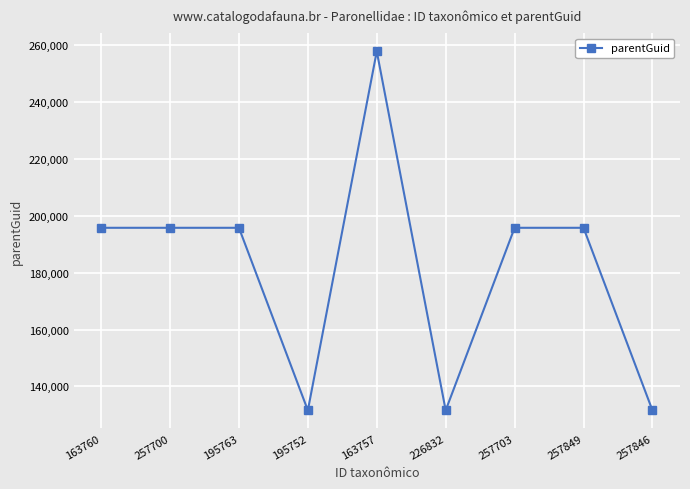

What is the value of the 5th point from the left?

257697